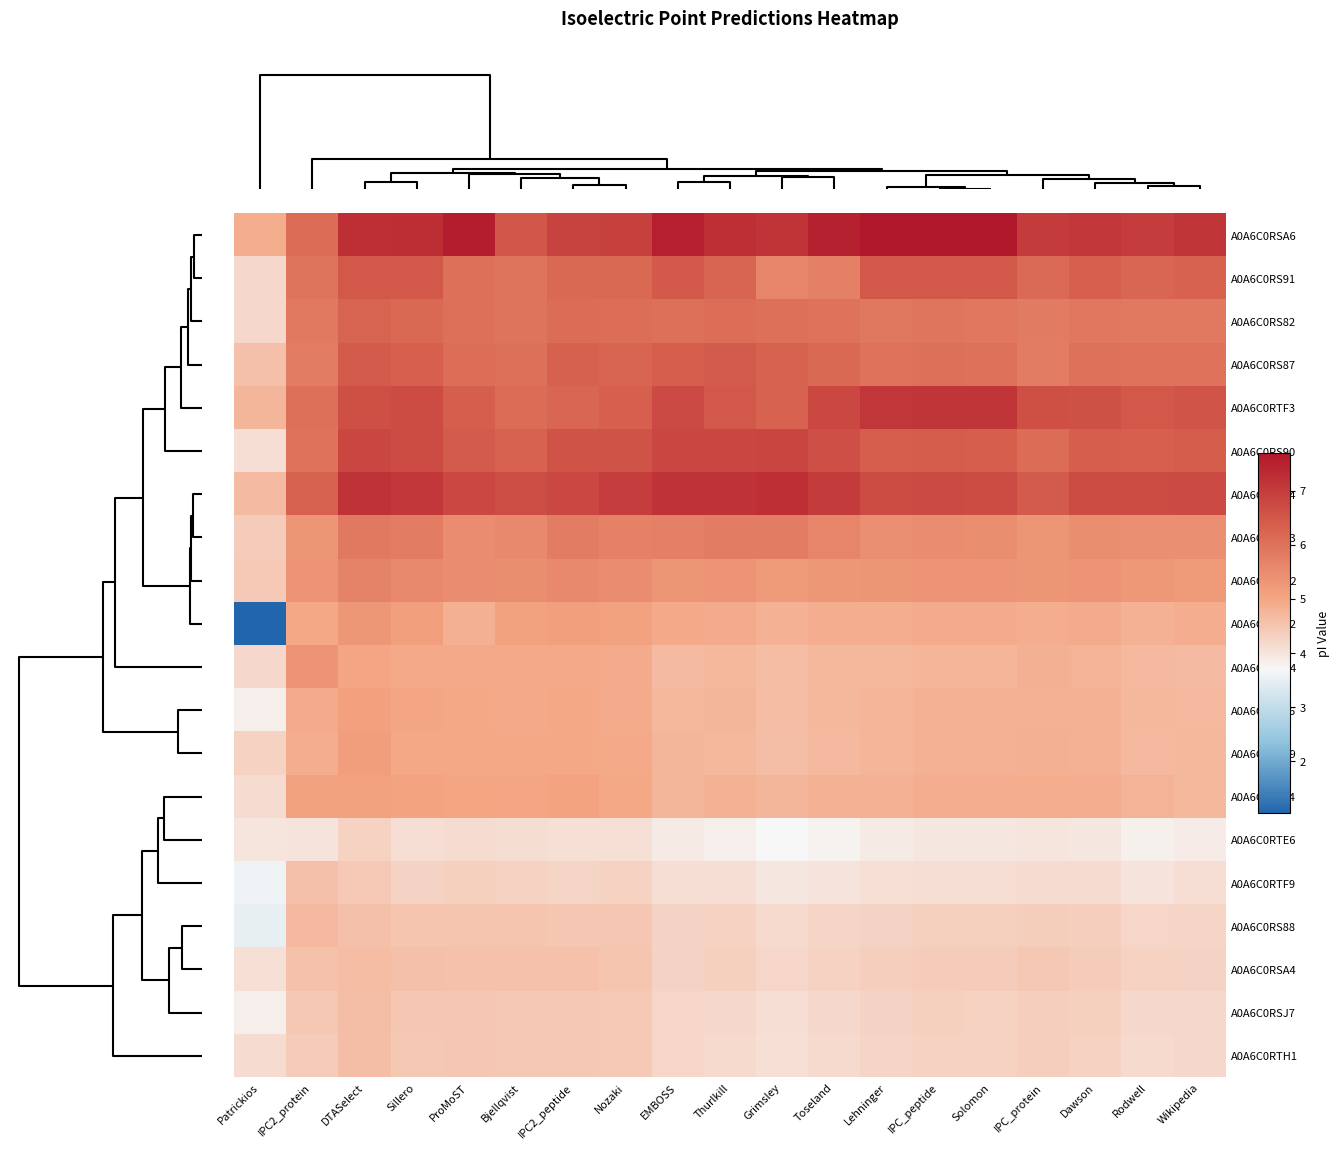

Count the number of data series in this chart.

20